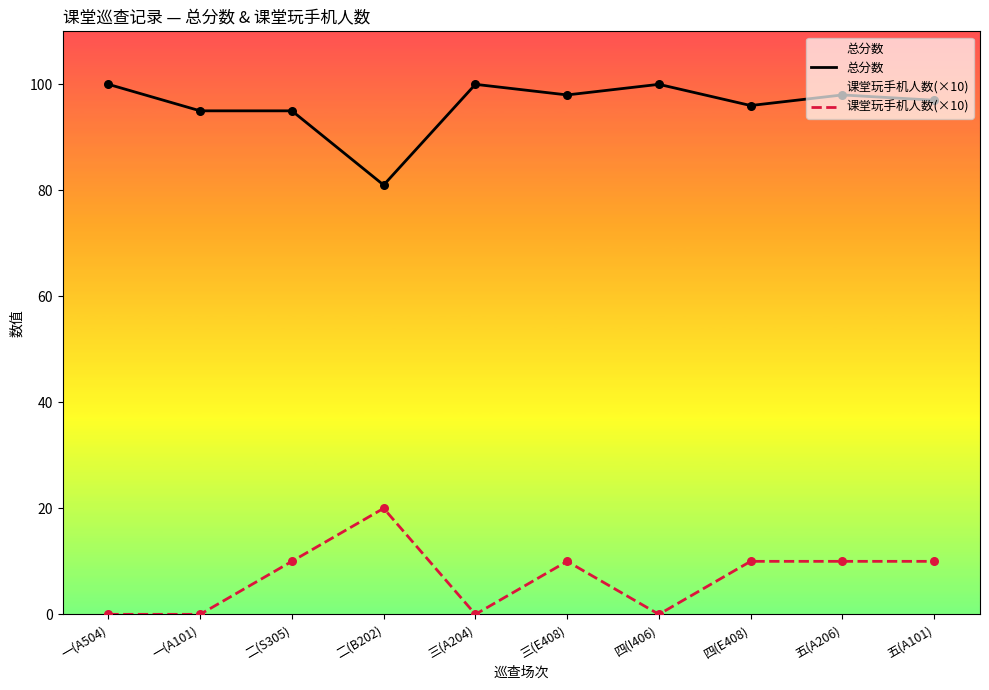

At how many categories does at least one series exceed 43?

10